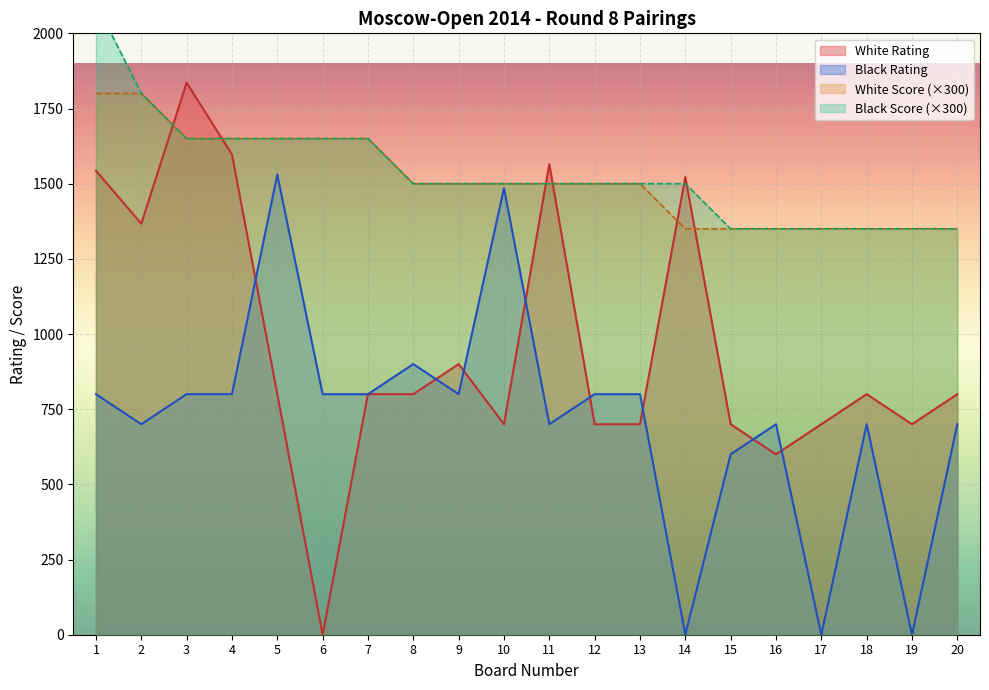

Rank the series at 1 from lowest to highest value.

Black Rating, White Rating, White Score, Black Score